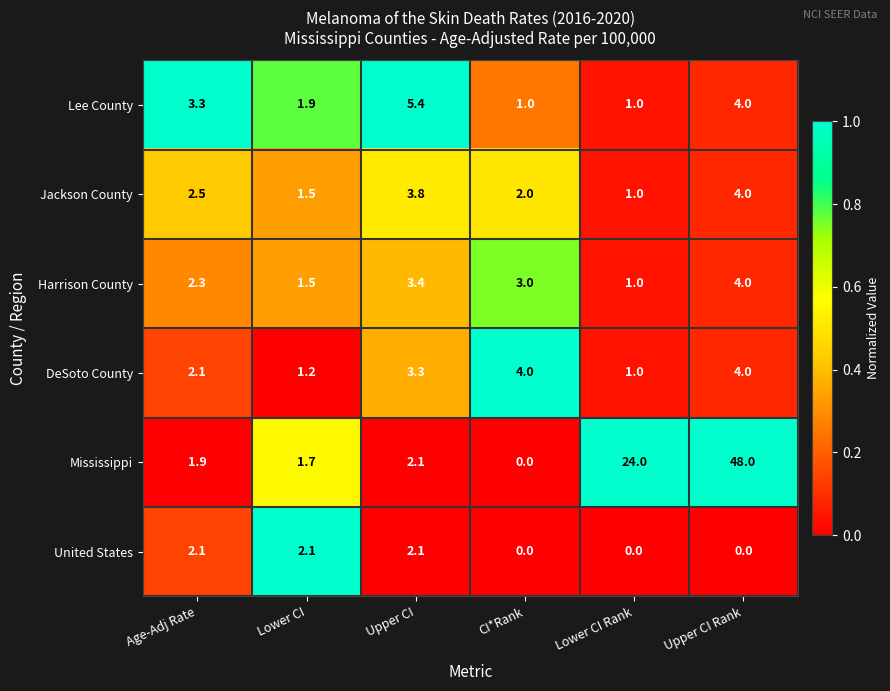

Count the number of categories in the chart.

6